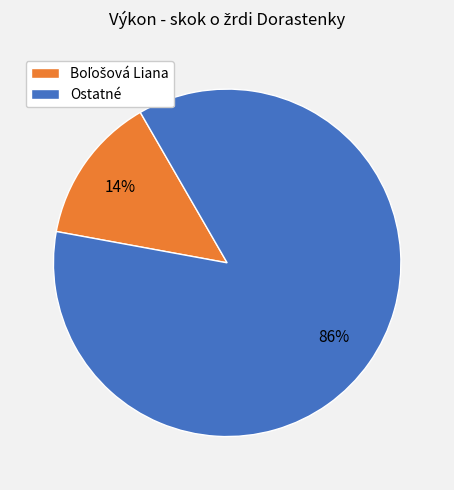

What percentage is the Ostatné slice, to the nearest percent?

86%